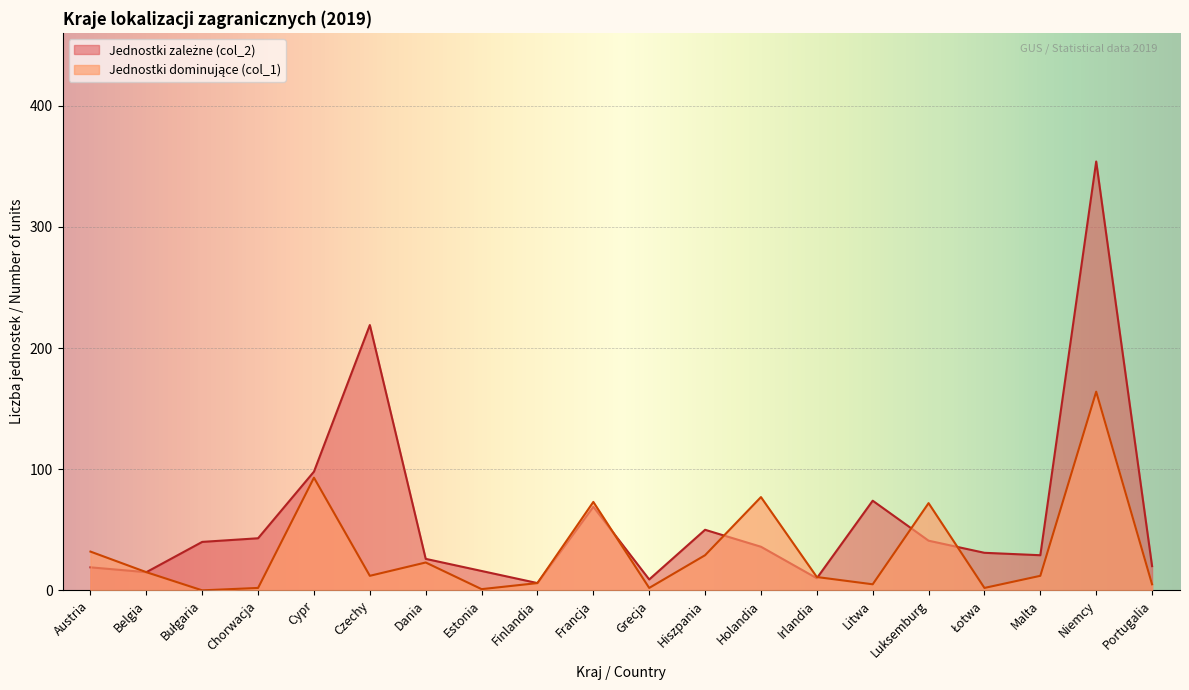

Count the number of categories in the chart.

20